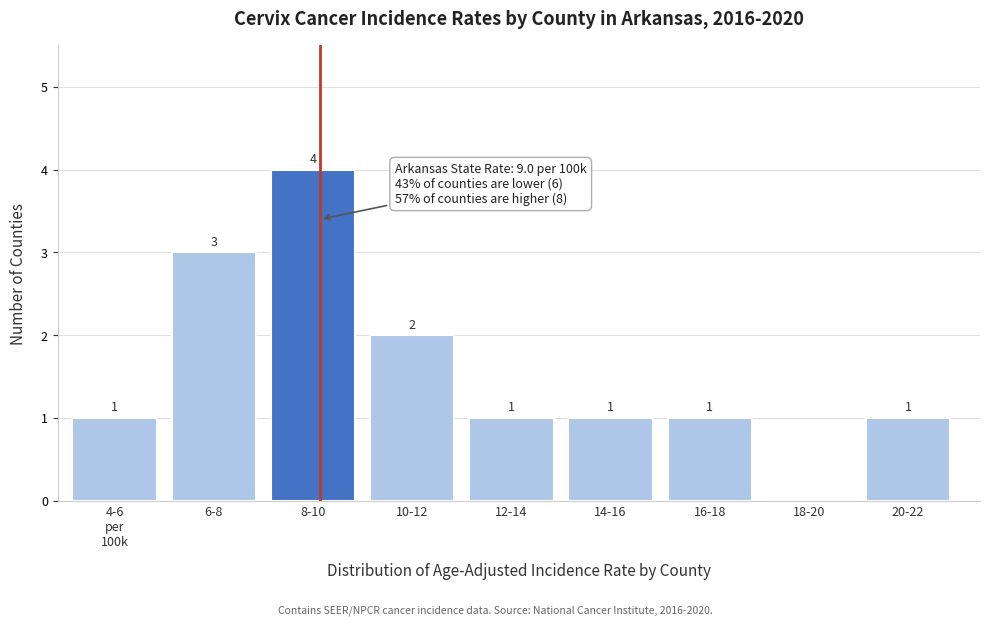

True or false: the data shows 4 at 6-8.

False